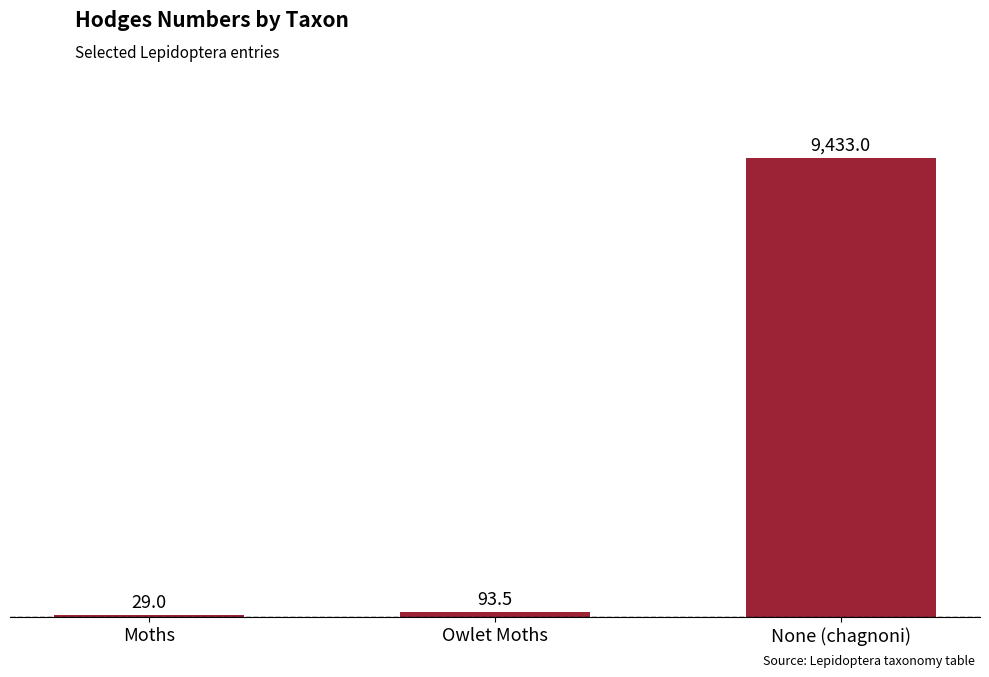

What is the sum of all values?

9555.5